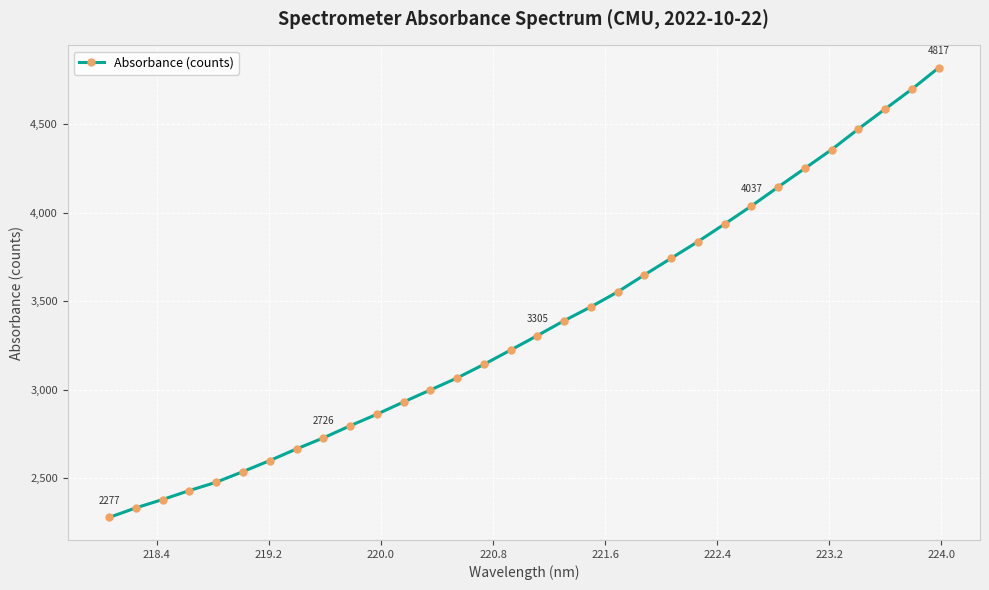

How many lines are shown in the chart?

1